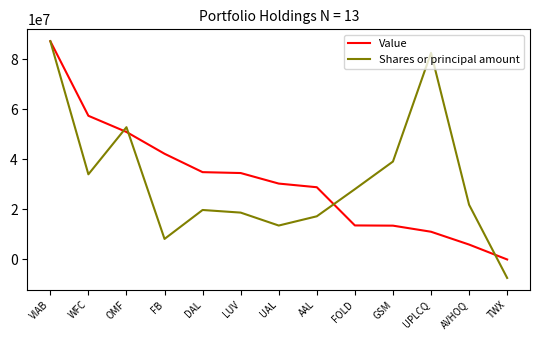

Which category has the lowest value in the Shares or principal amount series?

TWX